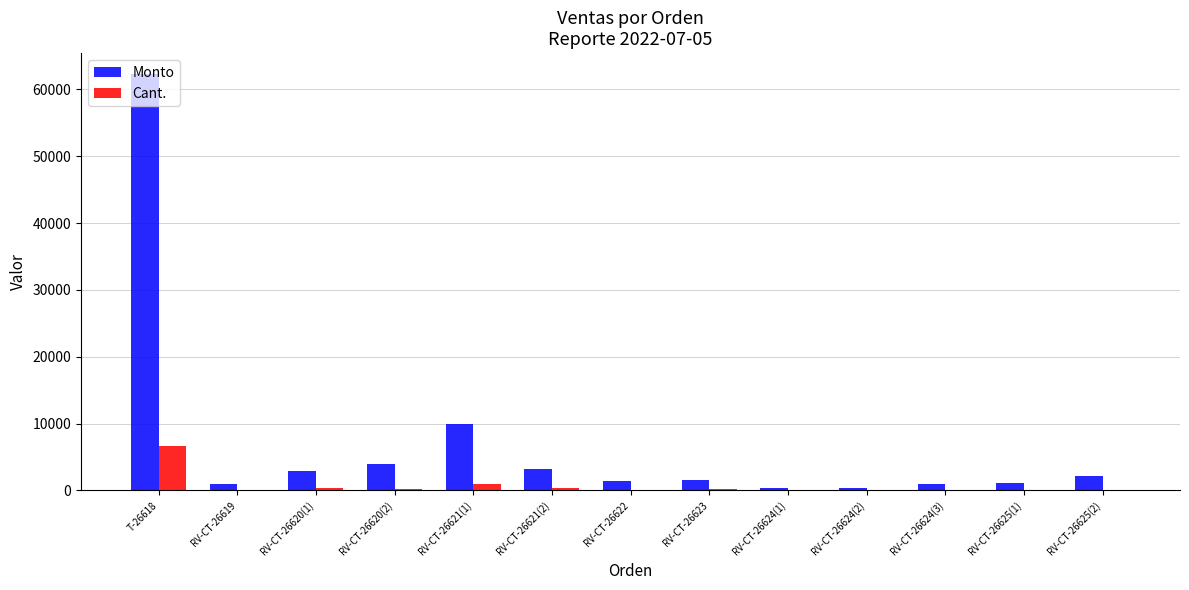

Which label corresponds to the largest value in the chart?

T-26618